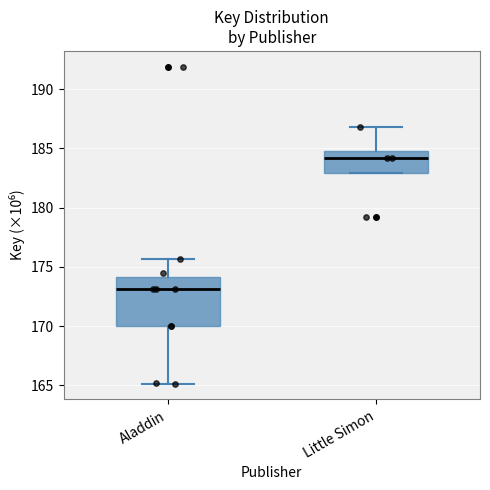

Which box has the lowest median line?

Aladdin